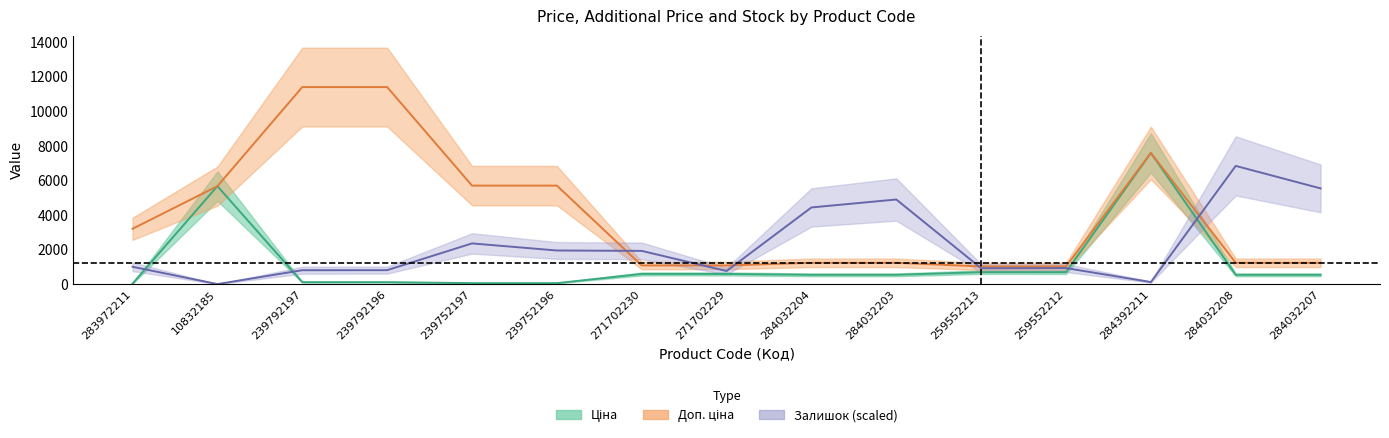

True or false: Доп. ціна and Ціна intersect in this chart.

False